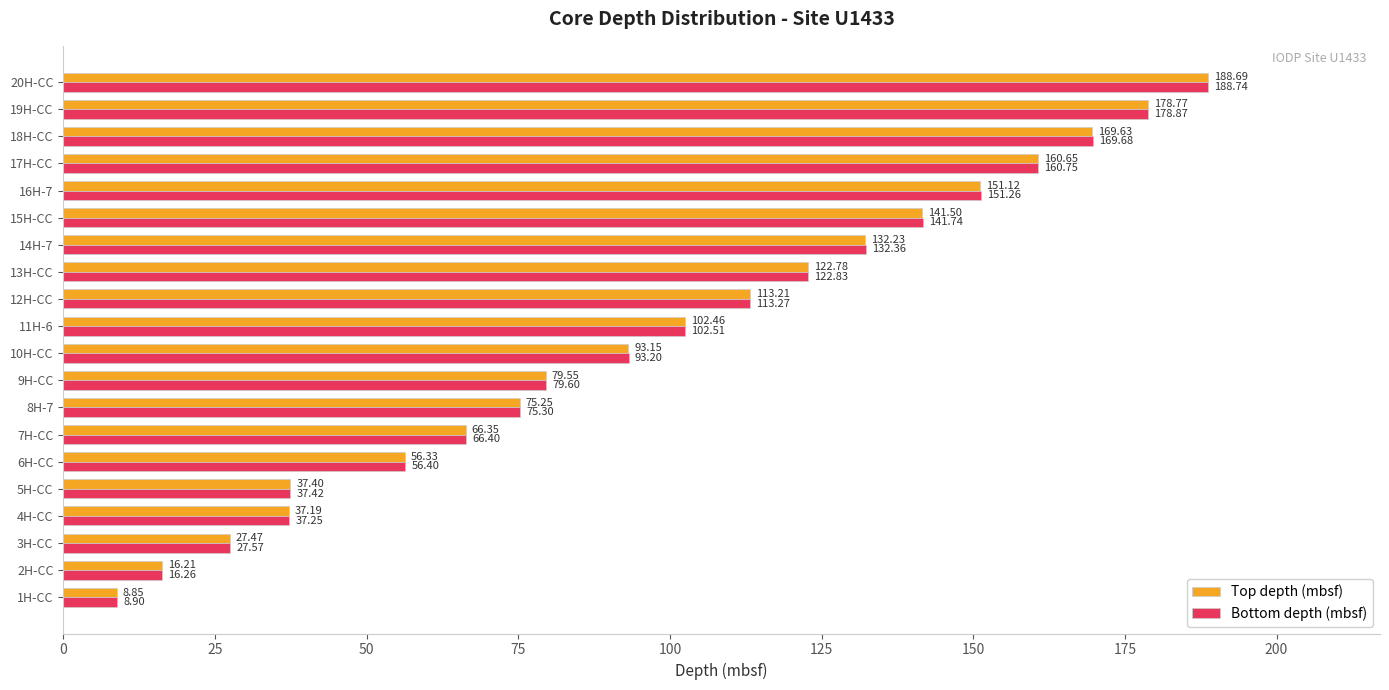

What is the minimum value for Bottom depth (mbsf)?

8.9